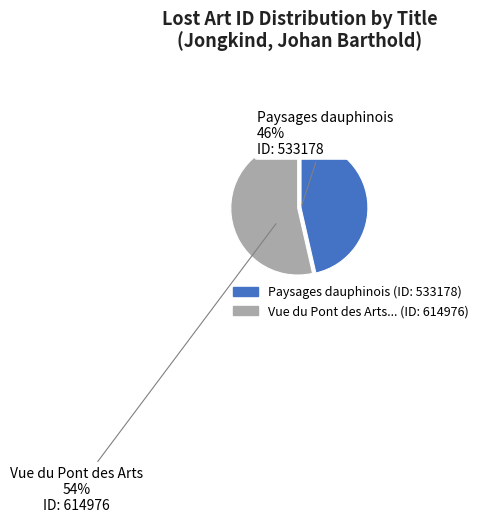

How many slices are in this pie chart?

2